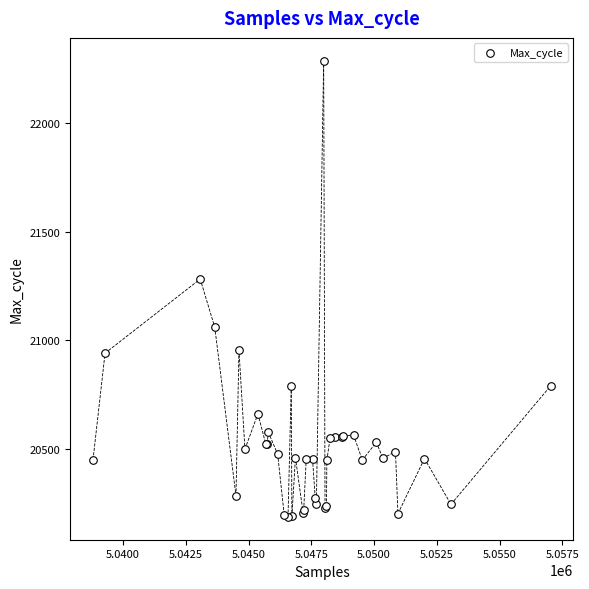

What Y value in the scatter plot is closest to 21237?

21282